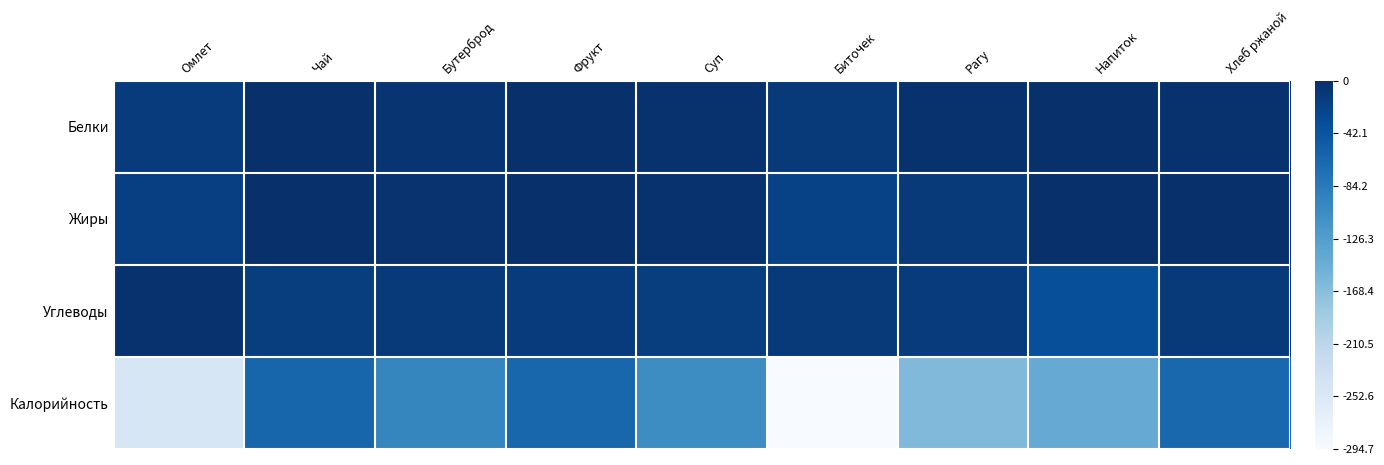

What is the total value across all series at Напиток?

-0.6